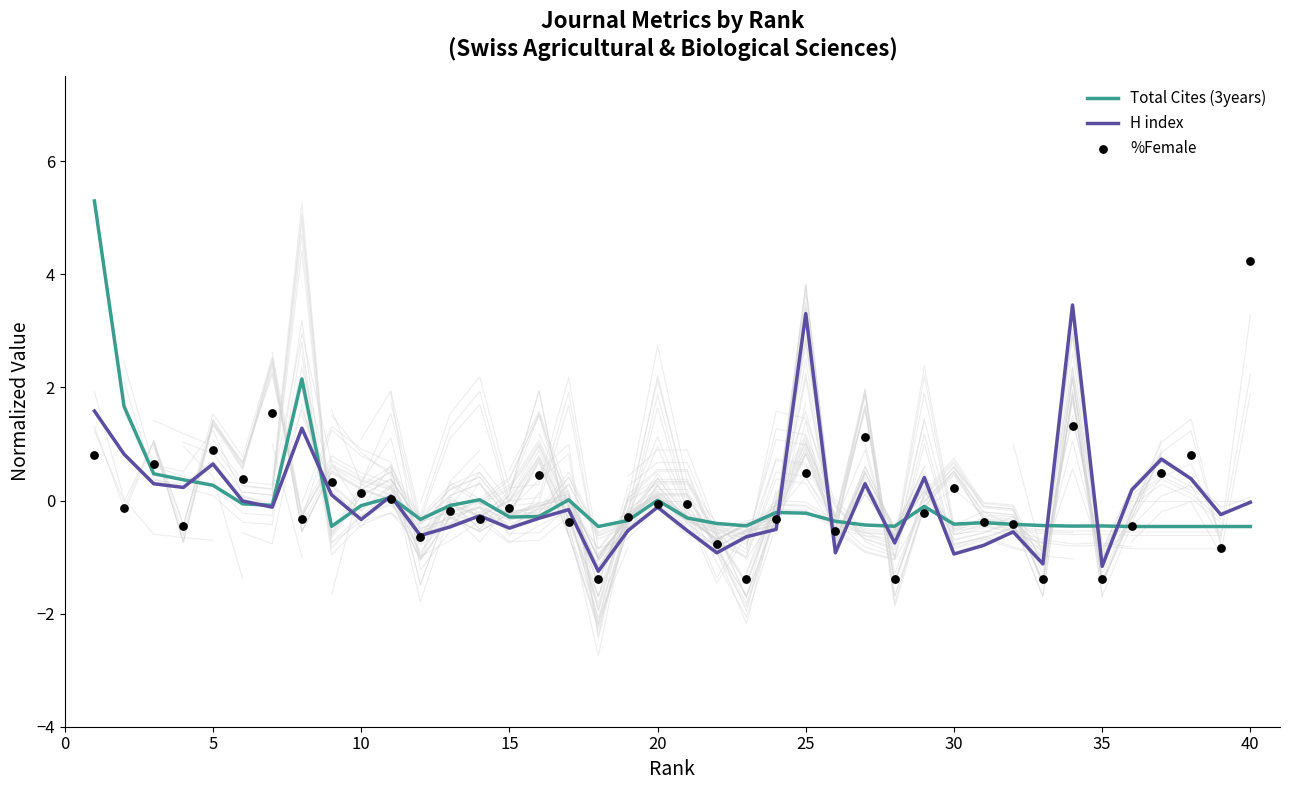

Which series contains the lowest Y value?

%Female